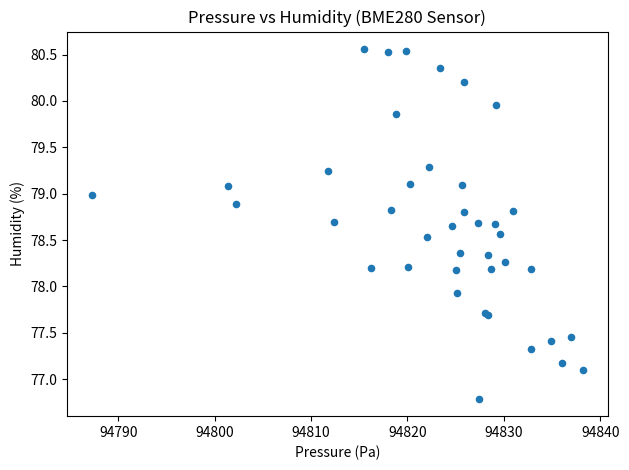

What Y value in the scatter plot is closest to 78?

77.9